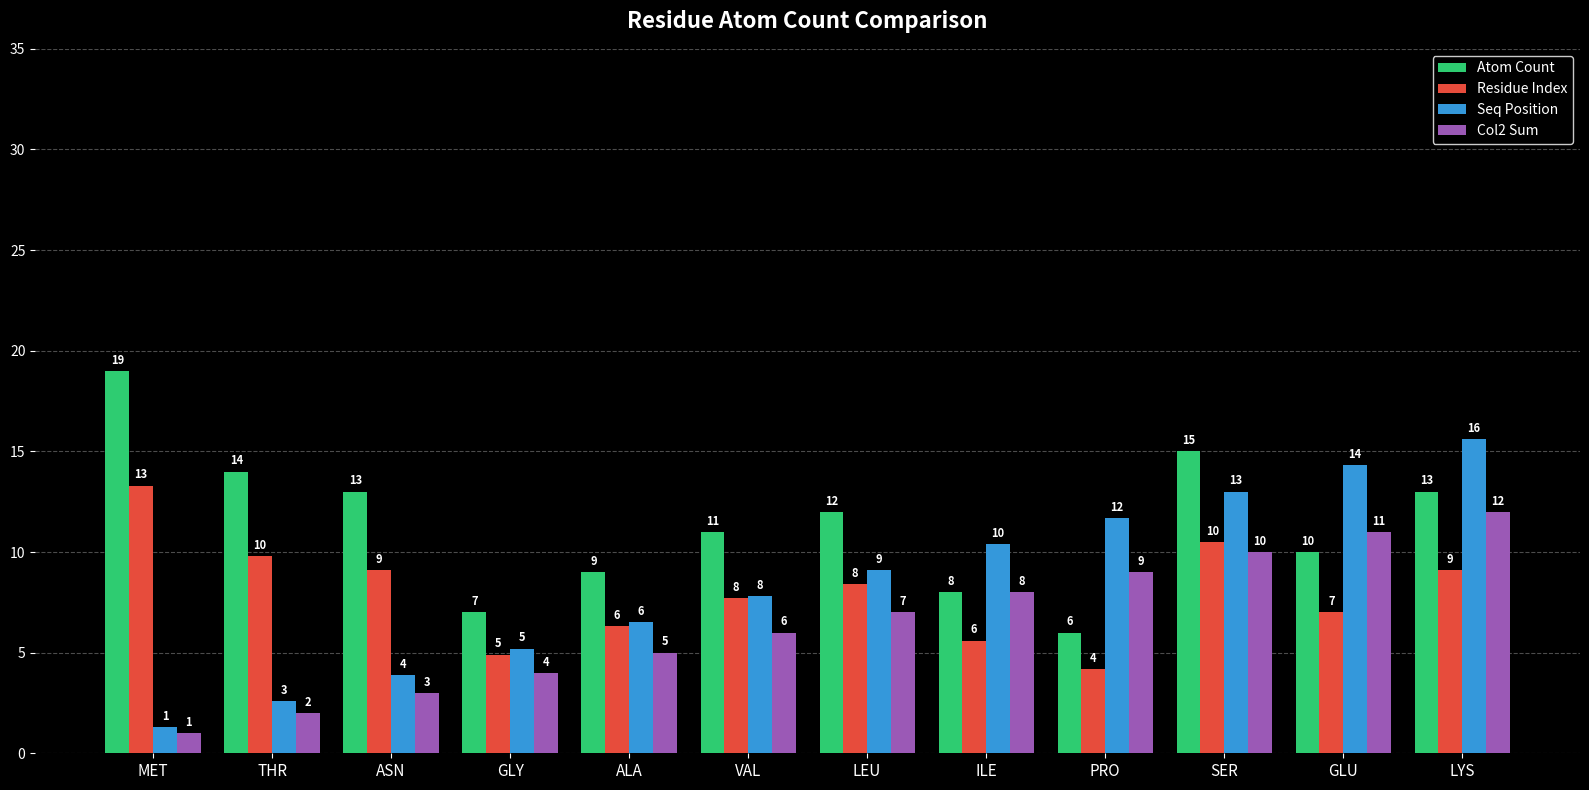

What is the highest value of the Atom Count series?

19.0